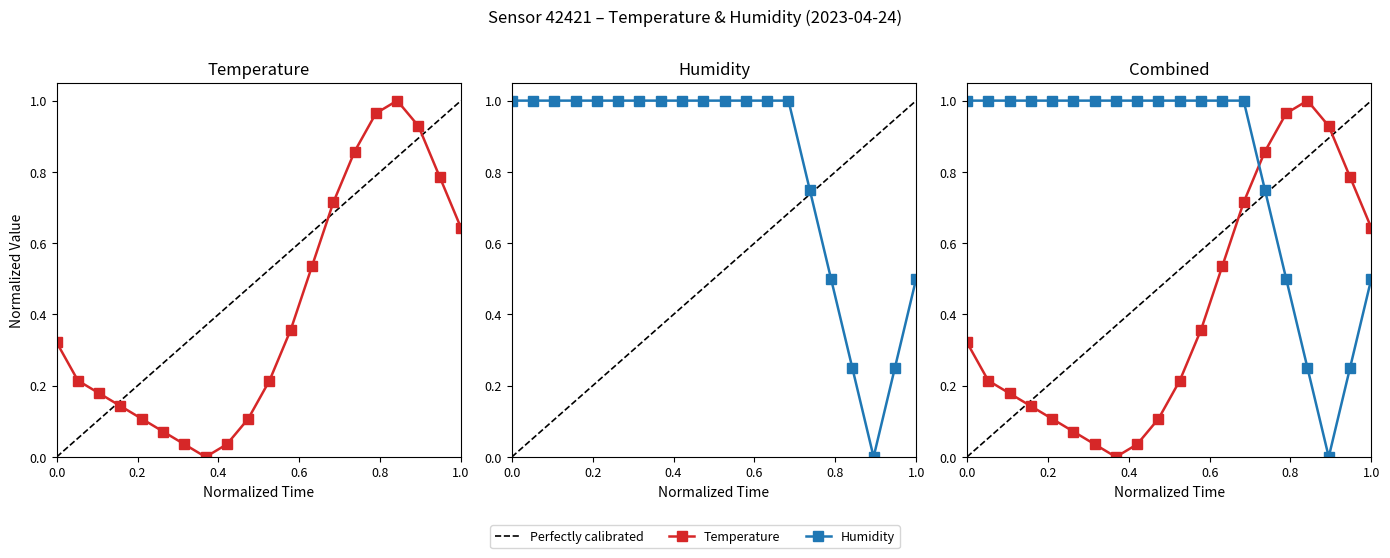

List the series in order of their peak value, lowest first.

humidity, temperature